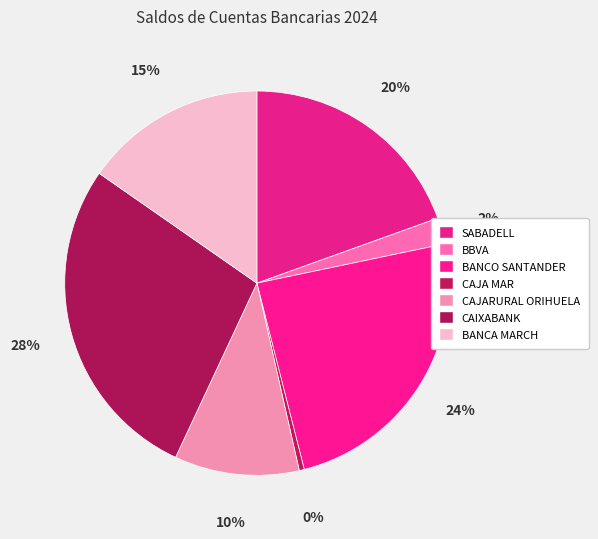

Does SABADELL represent more than half of the total?

No